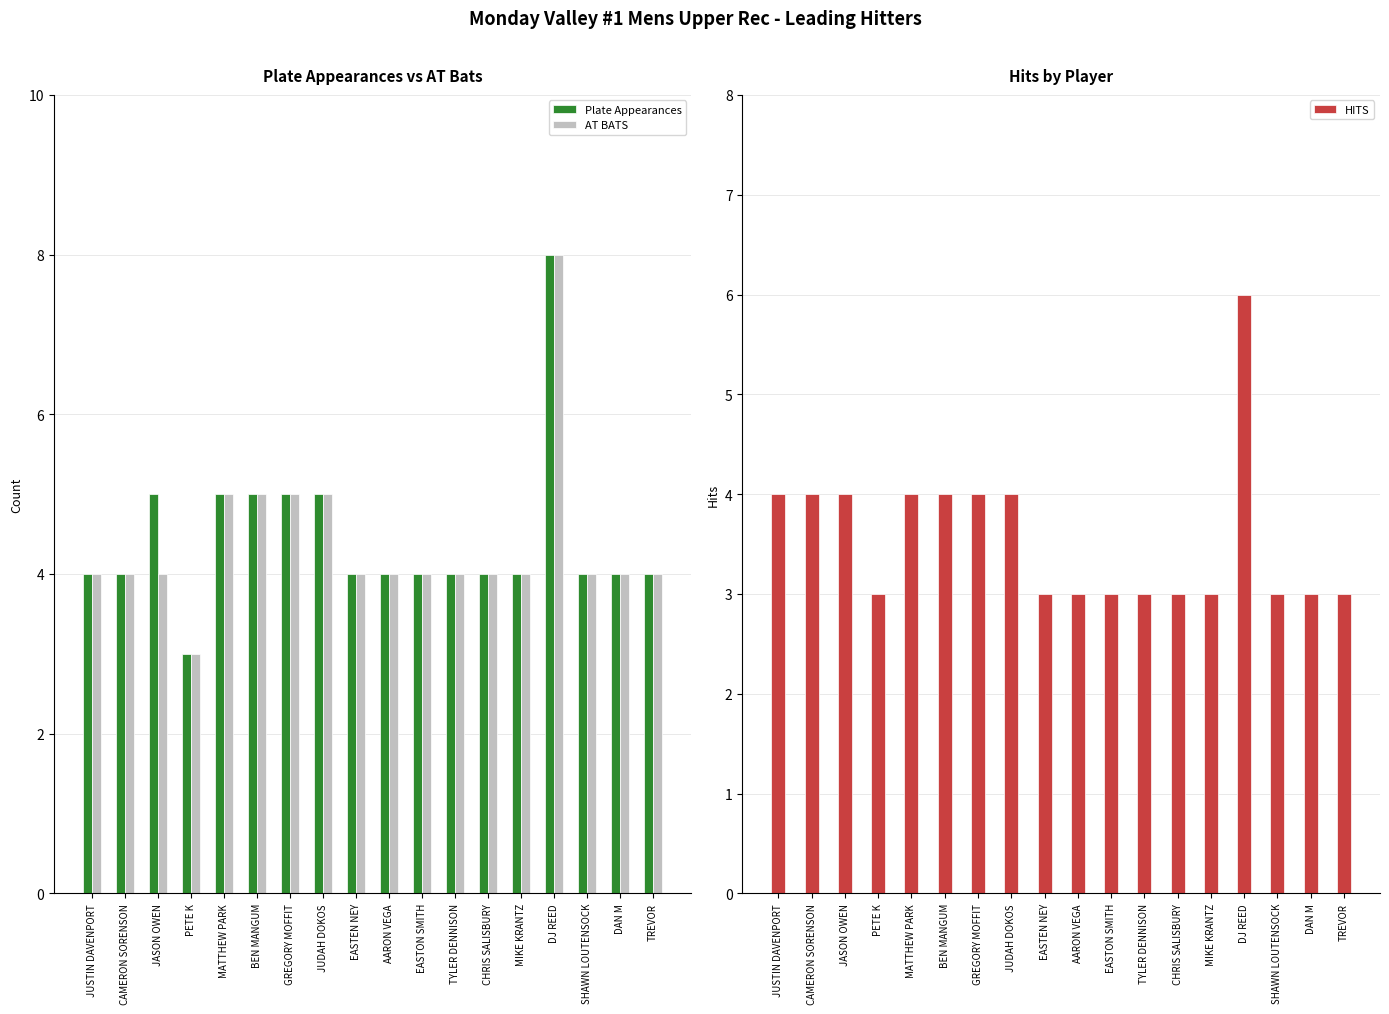

What is the label of the 6th bar from the left?

BEN MANGUM